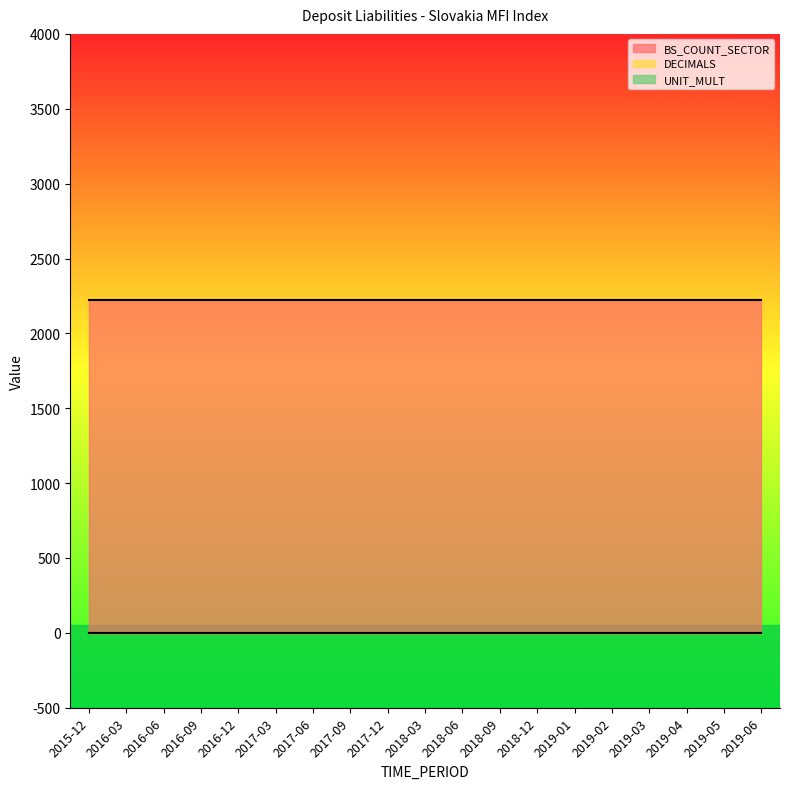

True or false: BS_COUNT_SECTOR and UNIT_MULT intersect in this chart.

False